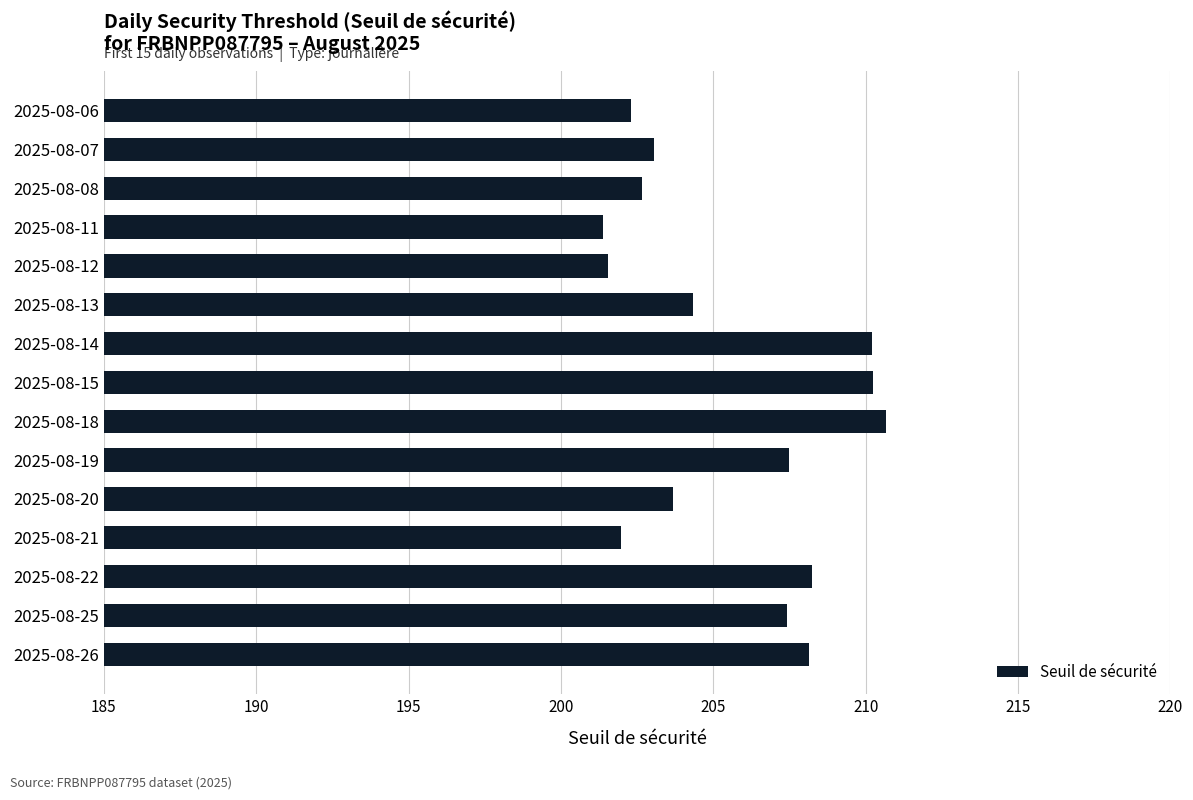

True or false: the data shows 210.2 at 2025-08-15.

True